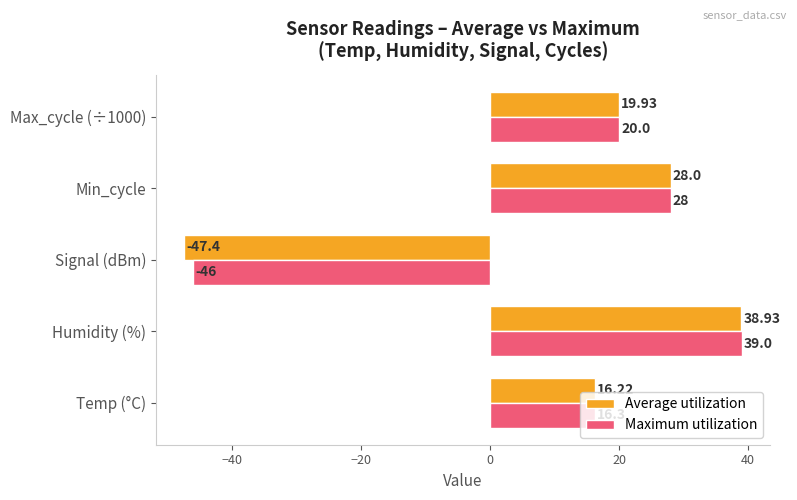

Rank the series by their average value, from lowest to highest.

Average utilization, Maximum utilization